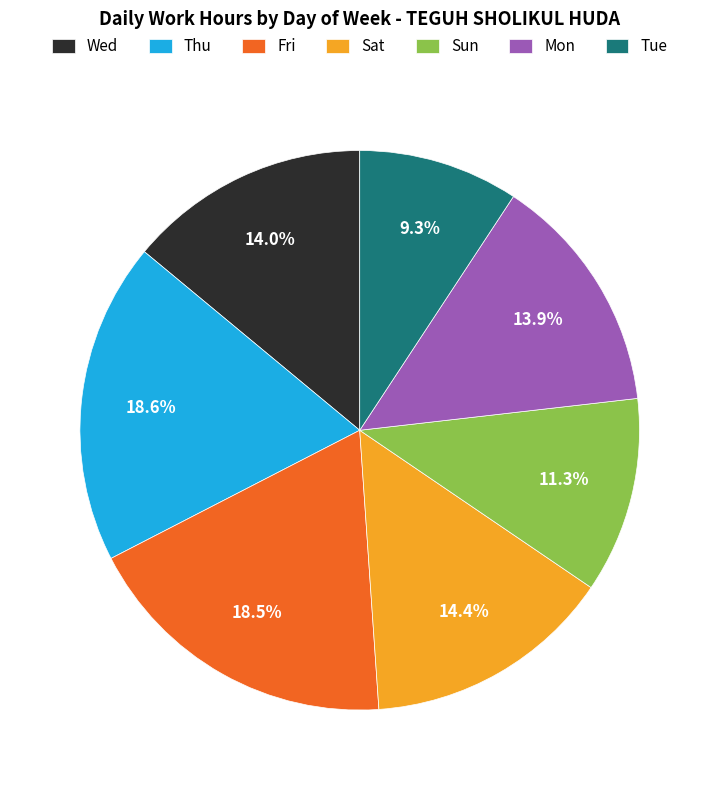

What percentage is NOT represented by Sat?

85.6%